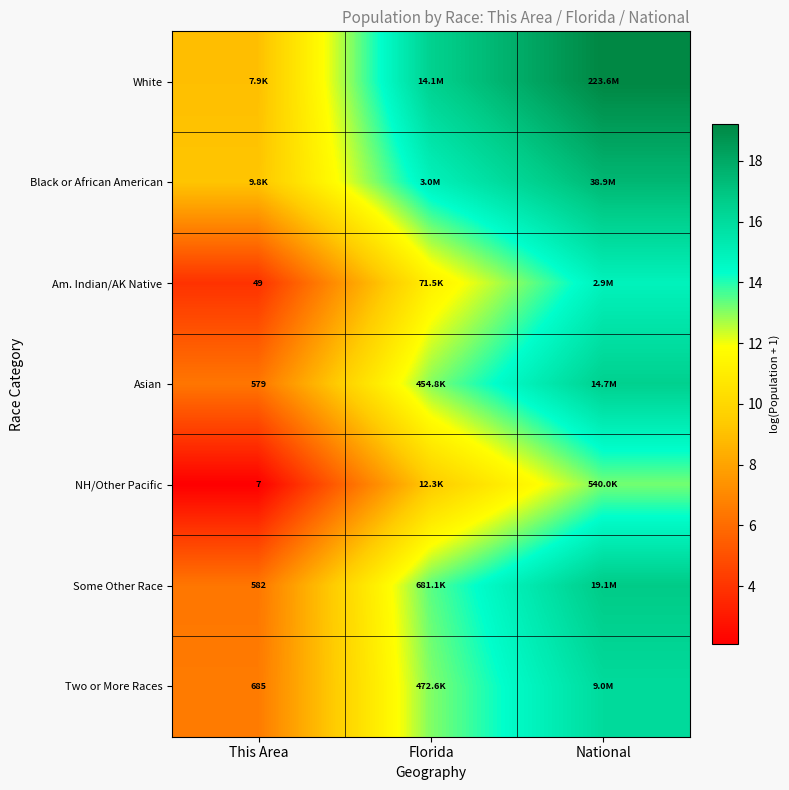

At which label is White closest to 14?

Florida